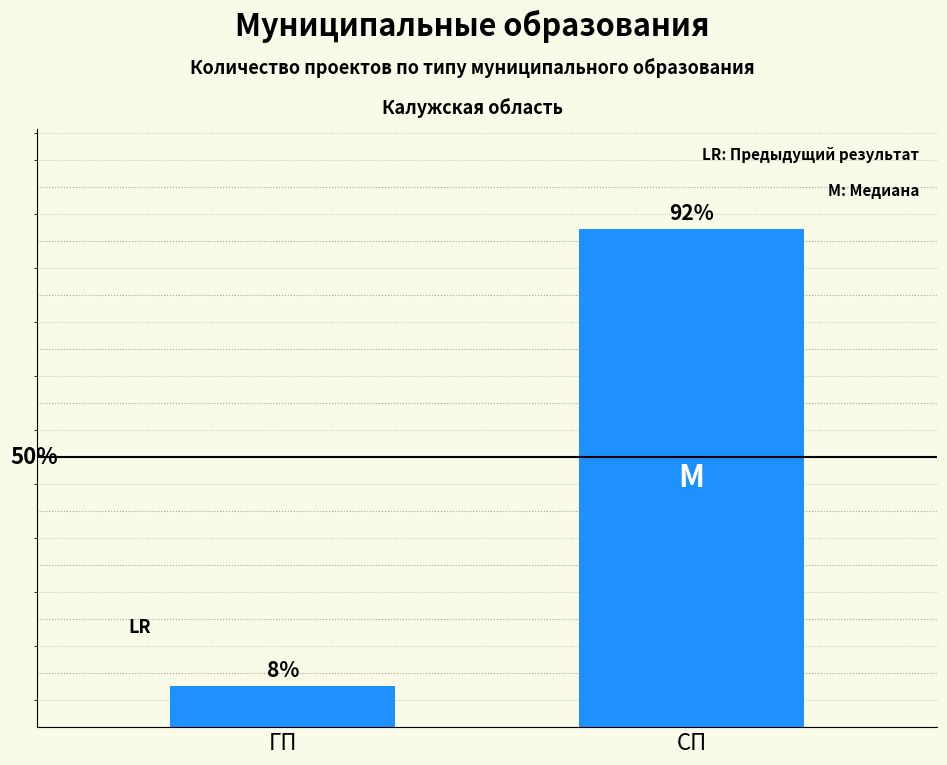

Are the bars horizontal?

No